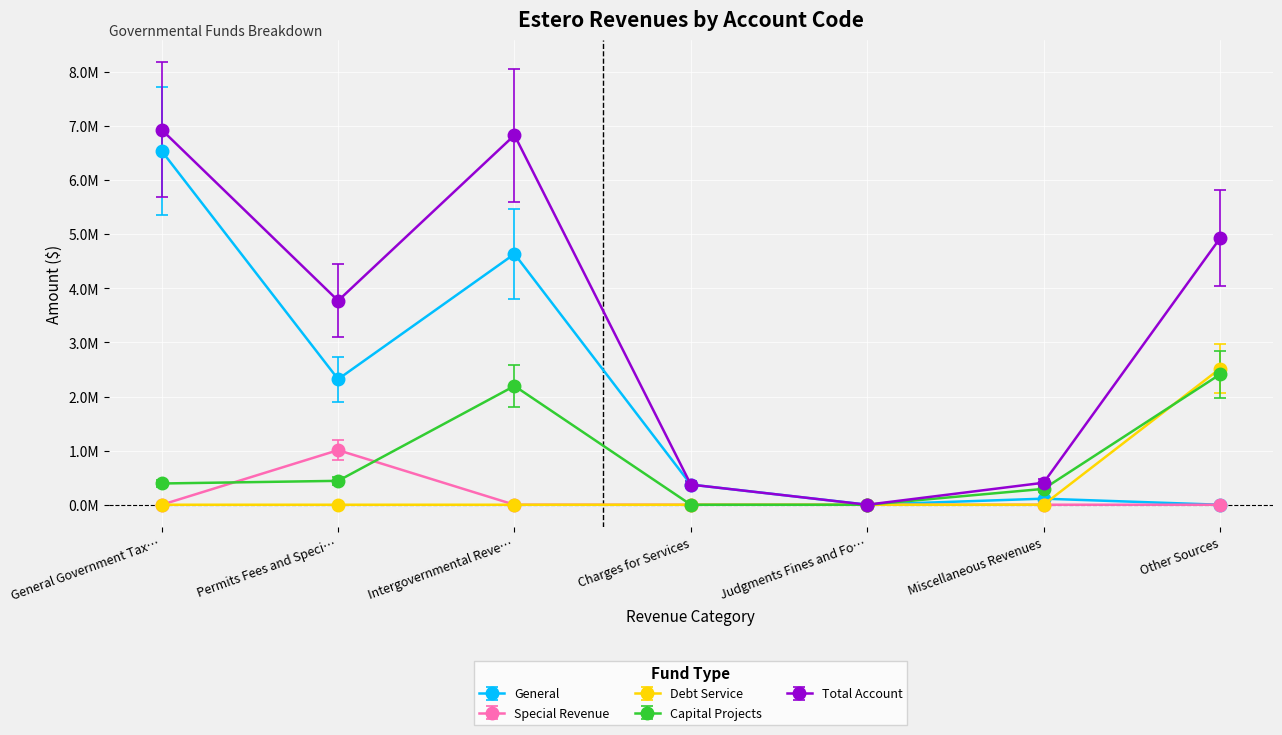

Does the chart display data point markers on the line(s)?

Yes